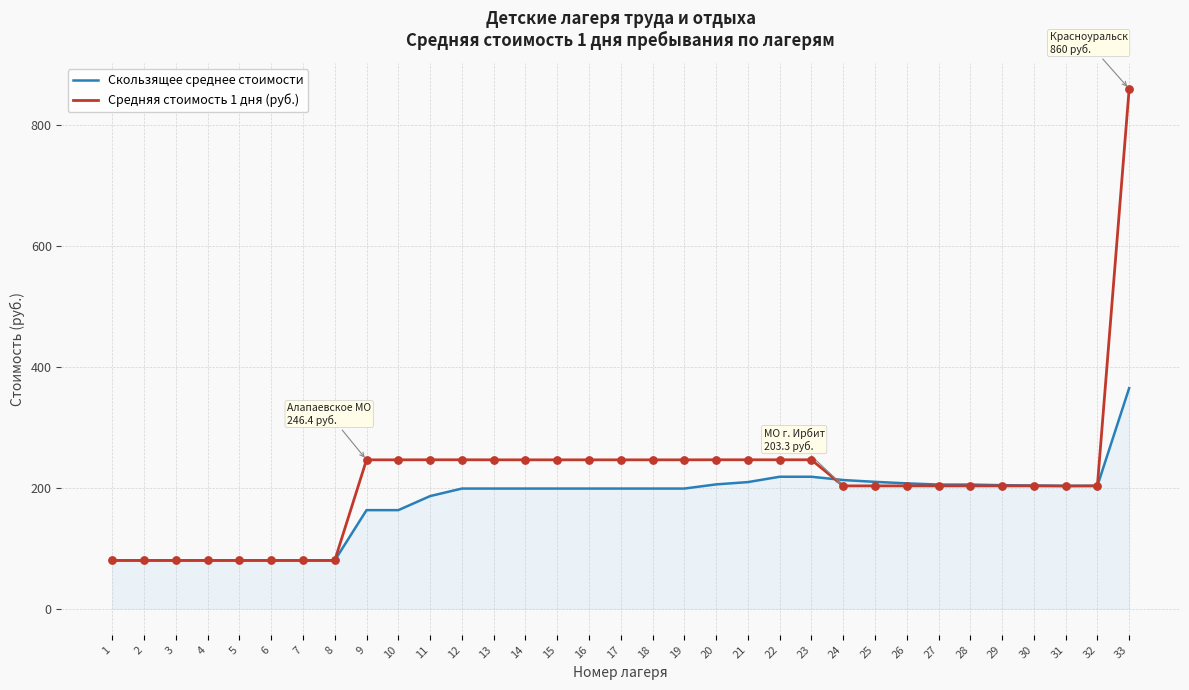

Is the value of Скользящее среднее стоимости at 15 greater than the value of Средняя стоимость 1 дня (руб.) at 4?

Yes